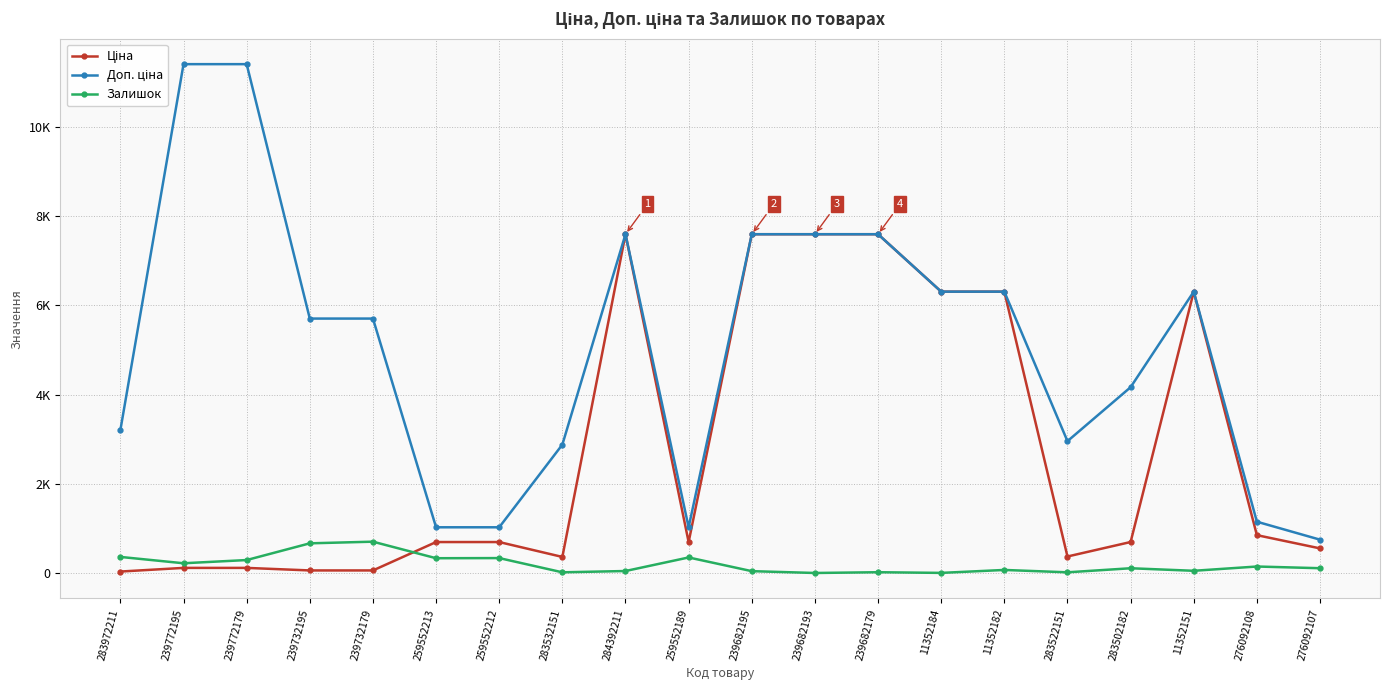

Reading left to right, extract all data points from this chart.

Ціна: 283972211=32.0	239772195=114.1	239772179=114.1	239732195=57.0	239732179=57.0	259552213=693.7	259552212=693.7	283532151=359.9	284392211=7596.5	259552189=693.7	239682195=7596.5	239682193=7596.5	239682179=7596.5	11352184=6308.8	11352182=6308.8	283522151=369.5	283502182=694.3	11352151=6308.8	276092108=848.4	276092107=551.5
Доп. ціна: 283972211=3205.0	239772195=11410.0	239772179=11410.0	239732195=5705.0	239732179=5705.0	259552213=1024.6	259552212=1024.6	283532151=2878.8	284392211=7596.5	259552189=1024.6	239682195=7596.5	239682193=7596.5	239682179=7596.5	11352184=6308.8	11352182=6308.8	283522151=2955.8	283502182=4165.6	11352151=6308.8	276092108=1149.7	276092107=747.0
Залишок: 283972211=360.0	239772195=218.0	239772179=290.0	239732195=665.0	239732179=702.0	259552213=331.0	259552212=334.0	283532151=15.0	284392211=44.0	259552189=348.0	239682195=41.0	239682193=0.0	239682179=17.0	11352184=2.0	11352182=68.0	283522151=15.0	283502182=106.0	11352151=49.0	276092108=145.0	276092107=107.0